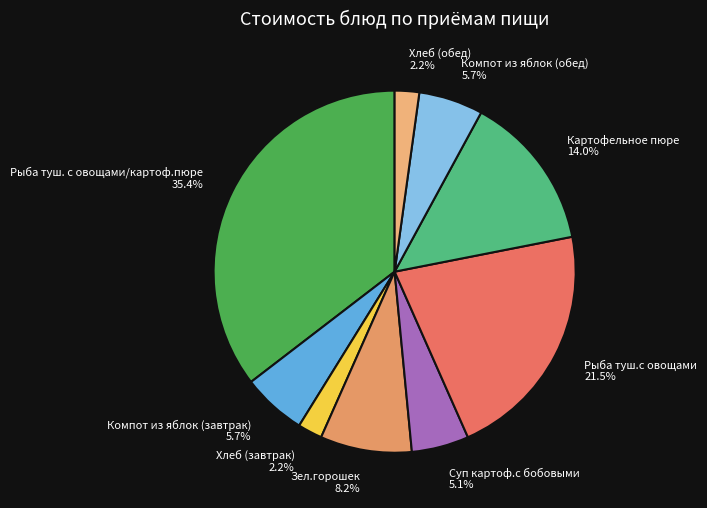

Is the sum of Рыба туш. с овощами/картоф.пюре and Компот из яблок (обед) greater than half?

No